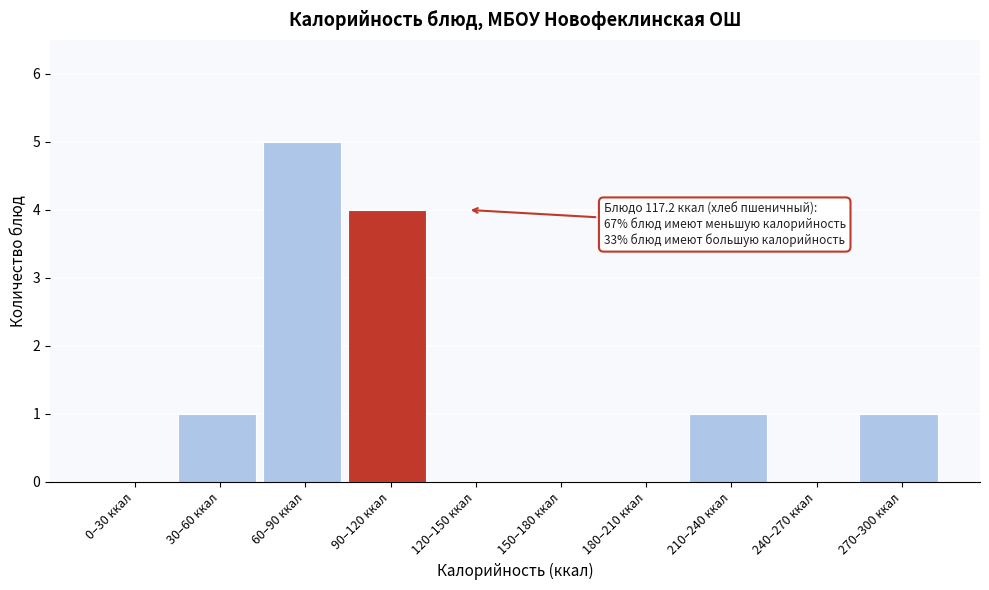

Reading left to right, list all the values displayed in this chart.

0–30 ккал=0	30–60 ккал=1	60–90 ккал=5	90–120 ккал=4	120–150 ккал=0	150–180 ккал=0	180–210 ккал=0	210–240 ккал=1	240–270 ккал=0	270–300 ккал=1